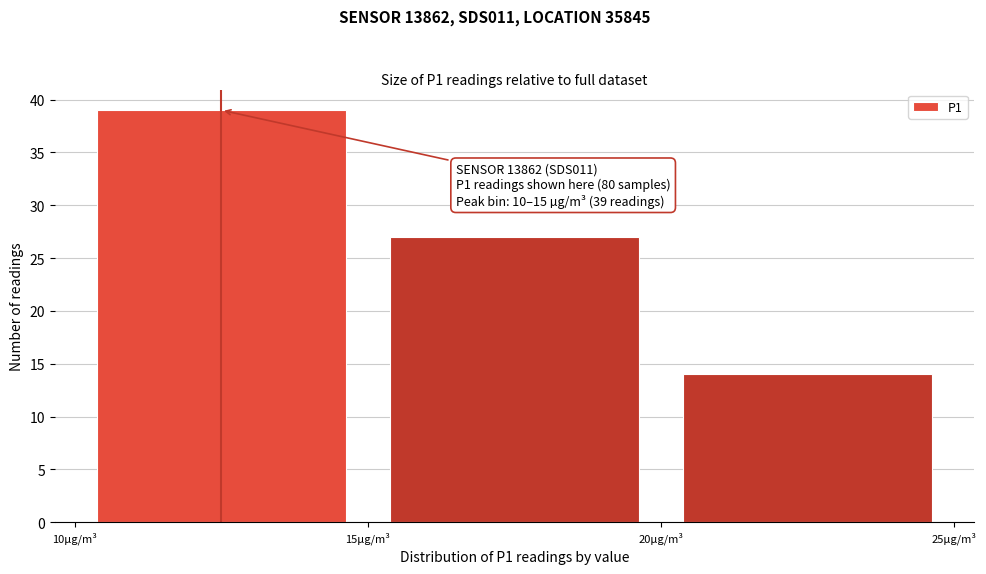

Which range on the x-axis has the tallest bar?

10 to 15